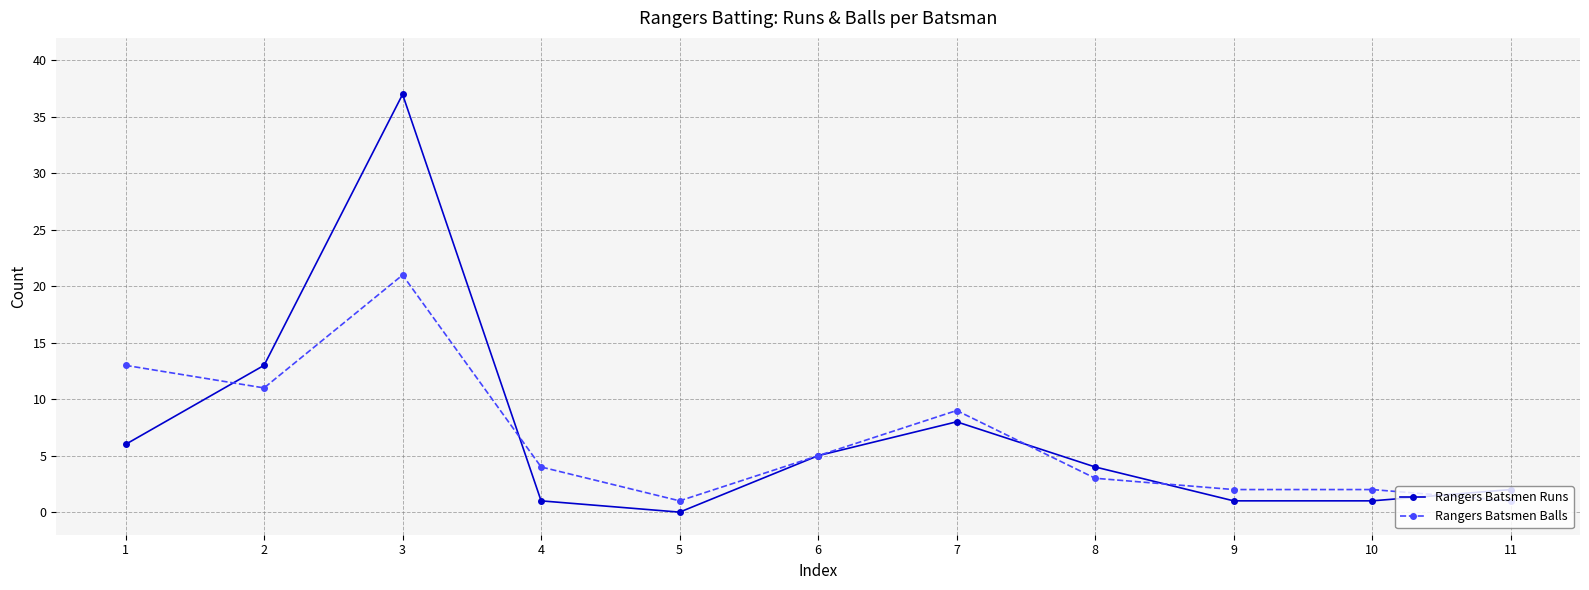

The value of Rangers Batsmen Runs at 8 is 2. True or false?

False